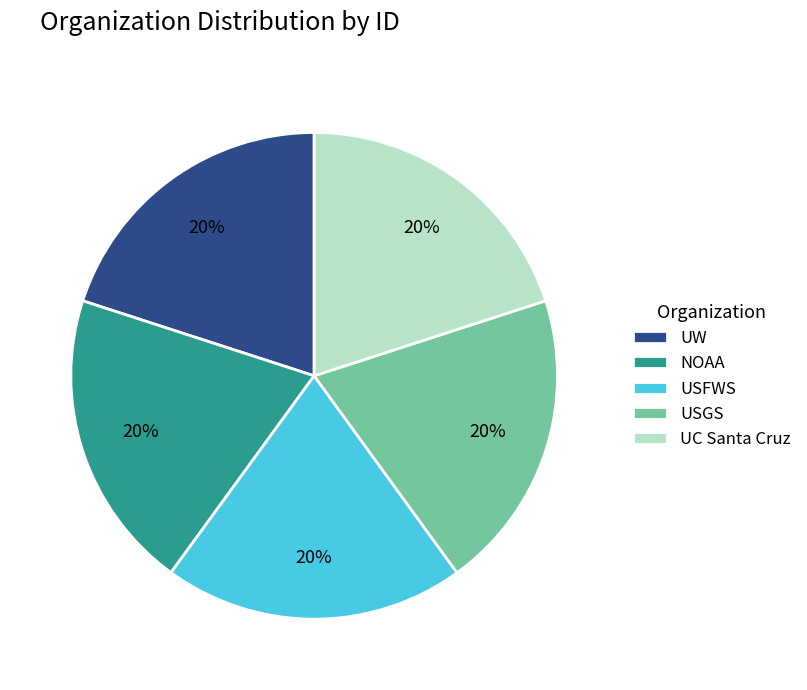

The NOAA slice represents 20% of the pie. True or false?

True